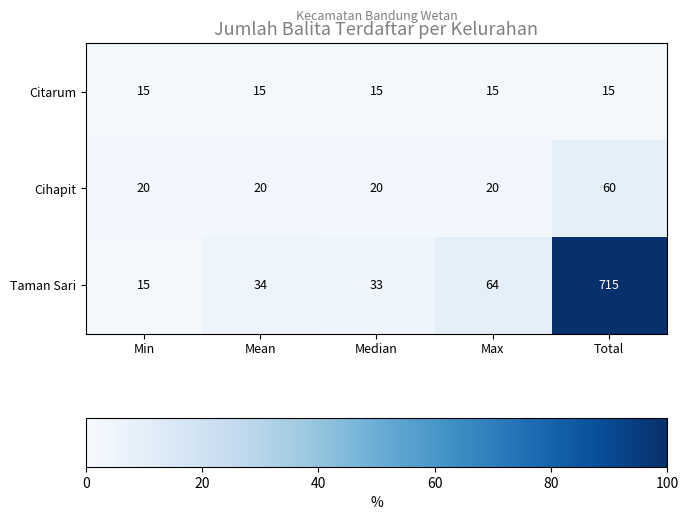

Which series changed the most between Median and Max?

Taman Sari